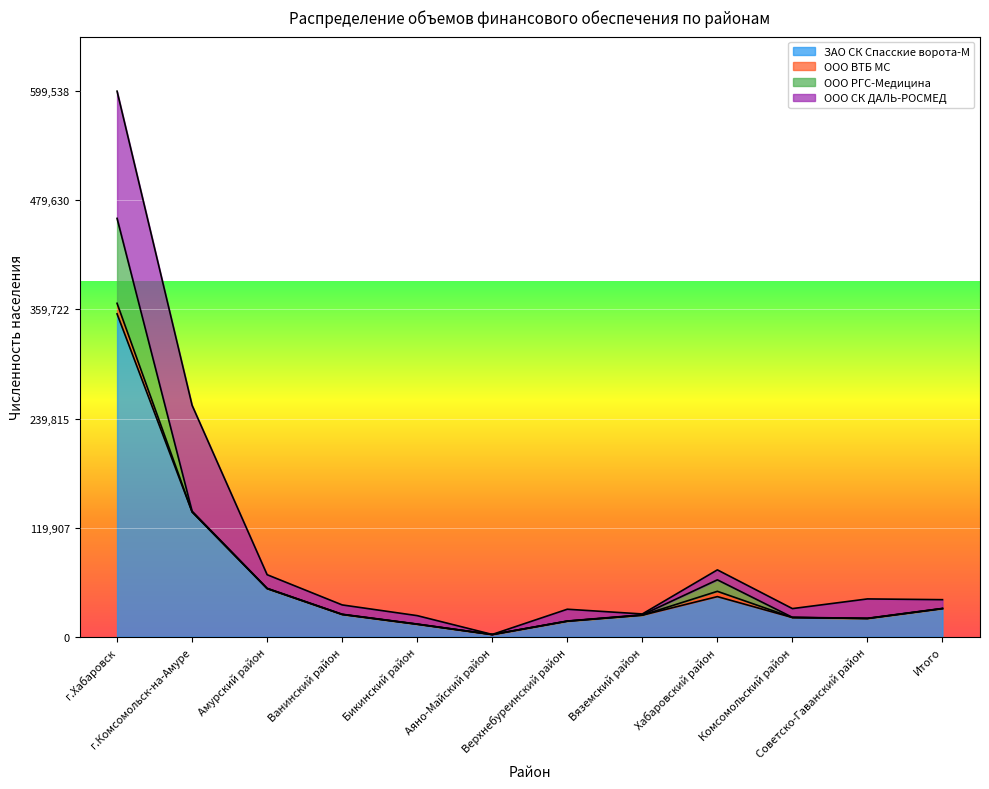

At which label is ООО ВТБ МС closest to 5798?

Хабаровский район